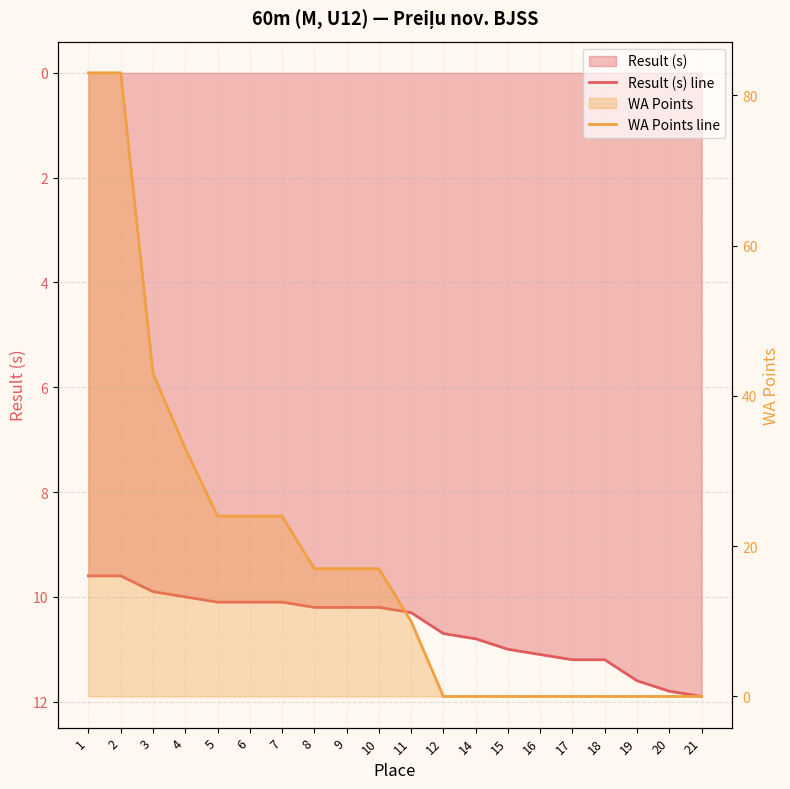

Which category has the highest value in the WA Points line series?

1